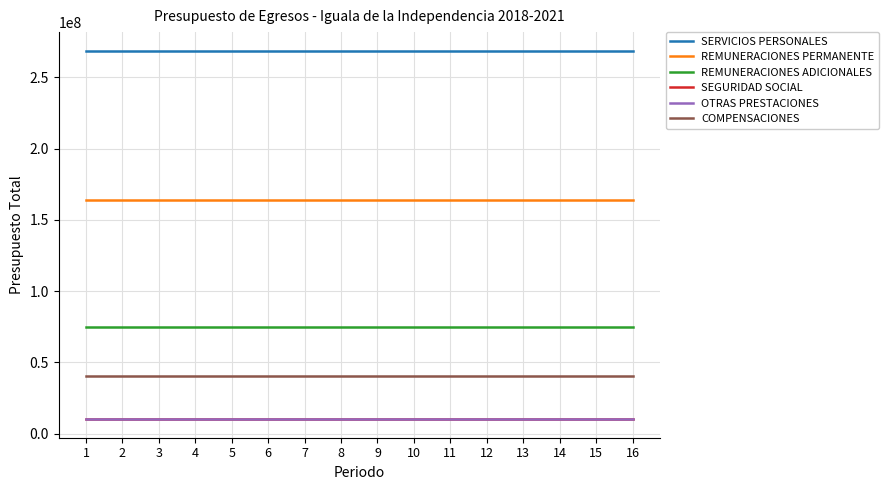

What is the maximum value for OTRAS PRESTACIONES?

10646544.5